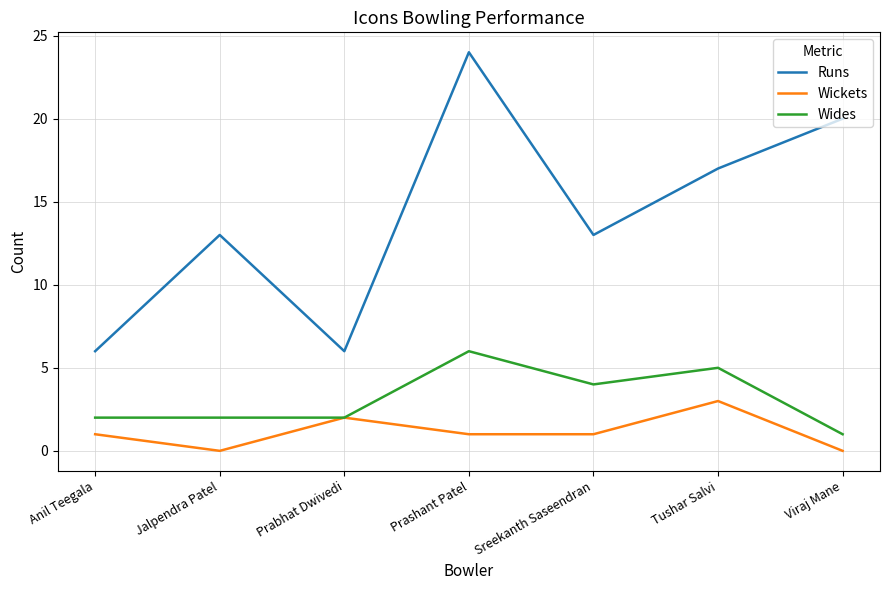

Is the value of Wides at Prabhat Dwivedi greater than the value of Wickets at Sreekanth Saseendran?

Yes